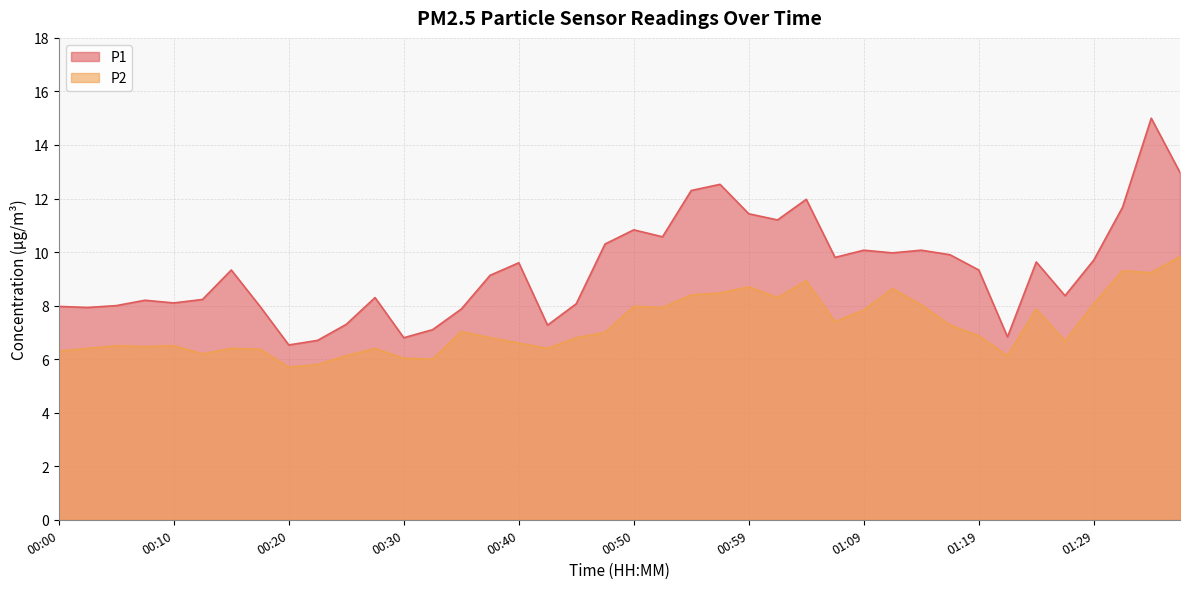

Count the number of data series in this chart.

2